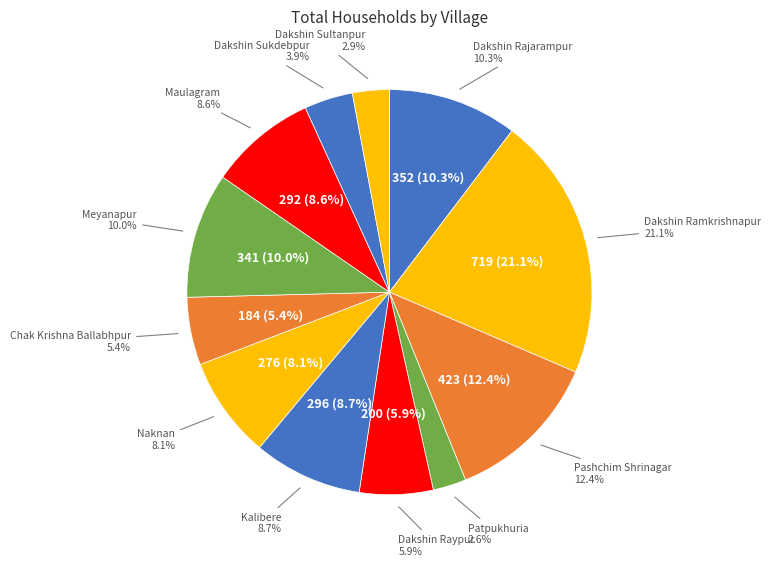

Rank the categories by value from highest to lowest.

Dakshin Ramkrishnapur, Pashchim Shrinagar, Dakshin Rajarampur, Meyanapur, Kalibere, Maulagram, Naknan, Dakshin Raypur, Chak Krishna Ballabhpur, Dakshin Sukdebpur, Dakshin Sultanpur, Patpukhuria